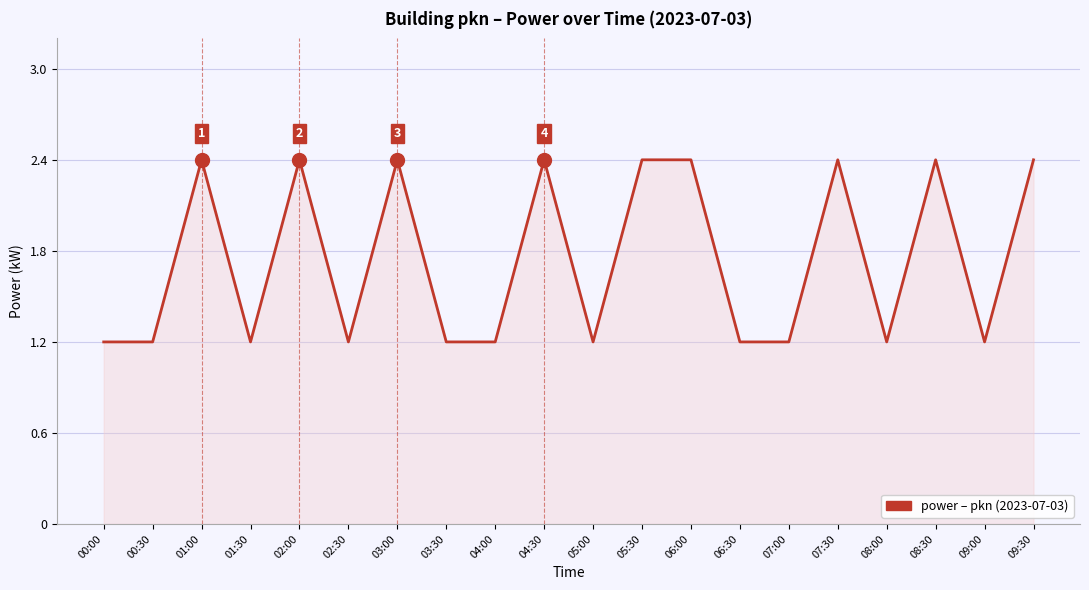

What is the ratio of the value at 06:30 to the value at 01:30?

1.0